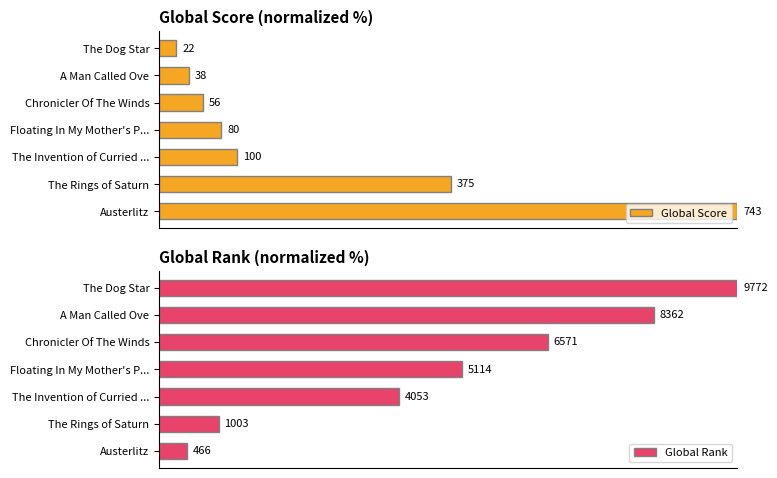

Rank the series by their average value, from lowest to highest.

Global Score, Global Rank